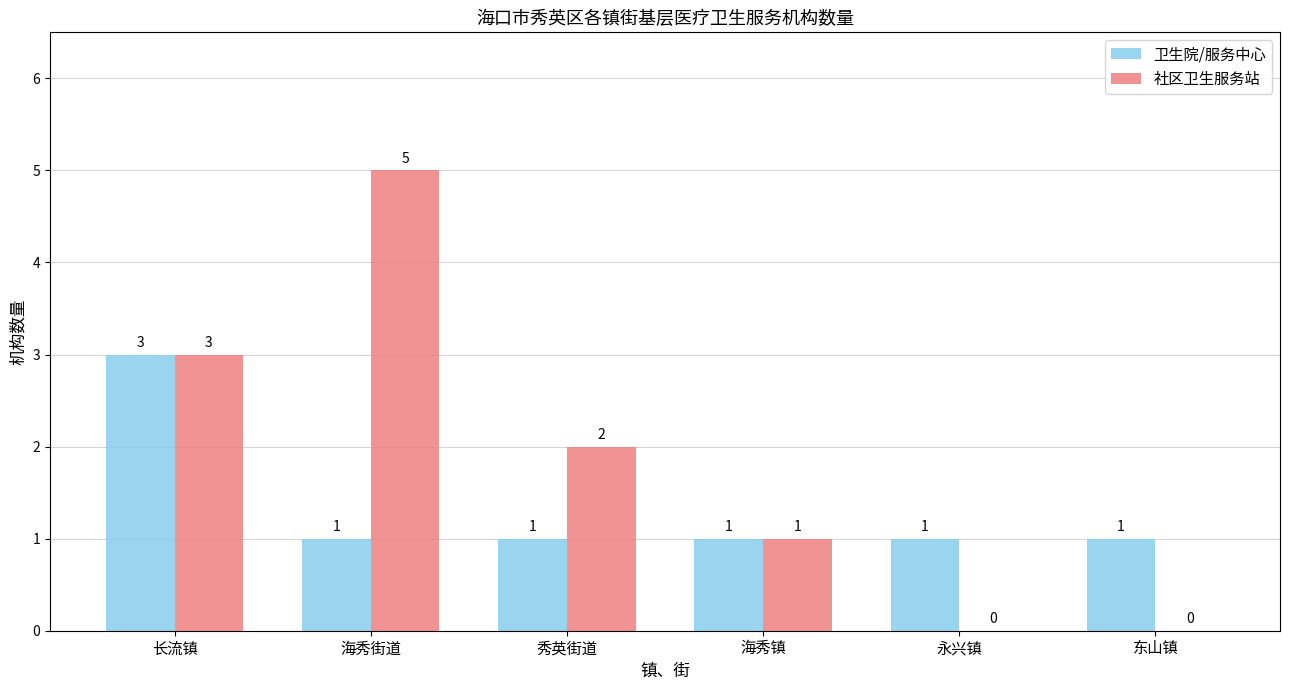

Which series has the widest spread of values?

社区卫生服务站